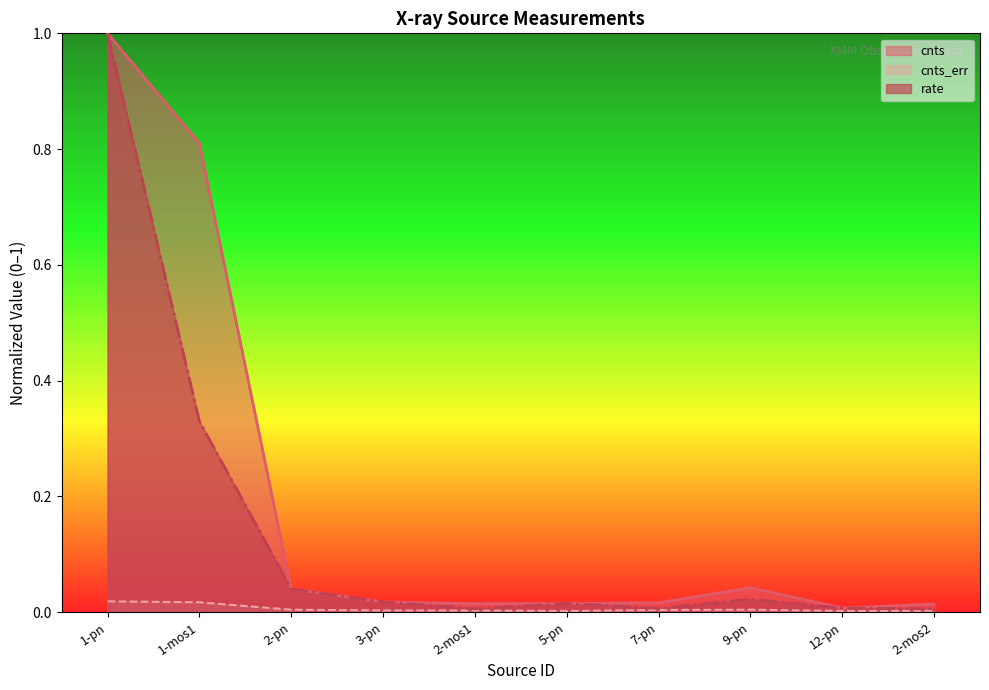

What is the greatest value displayed?

1.0